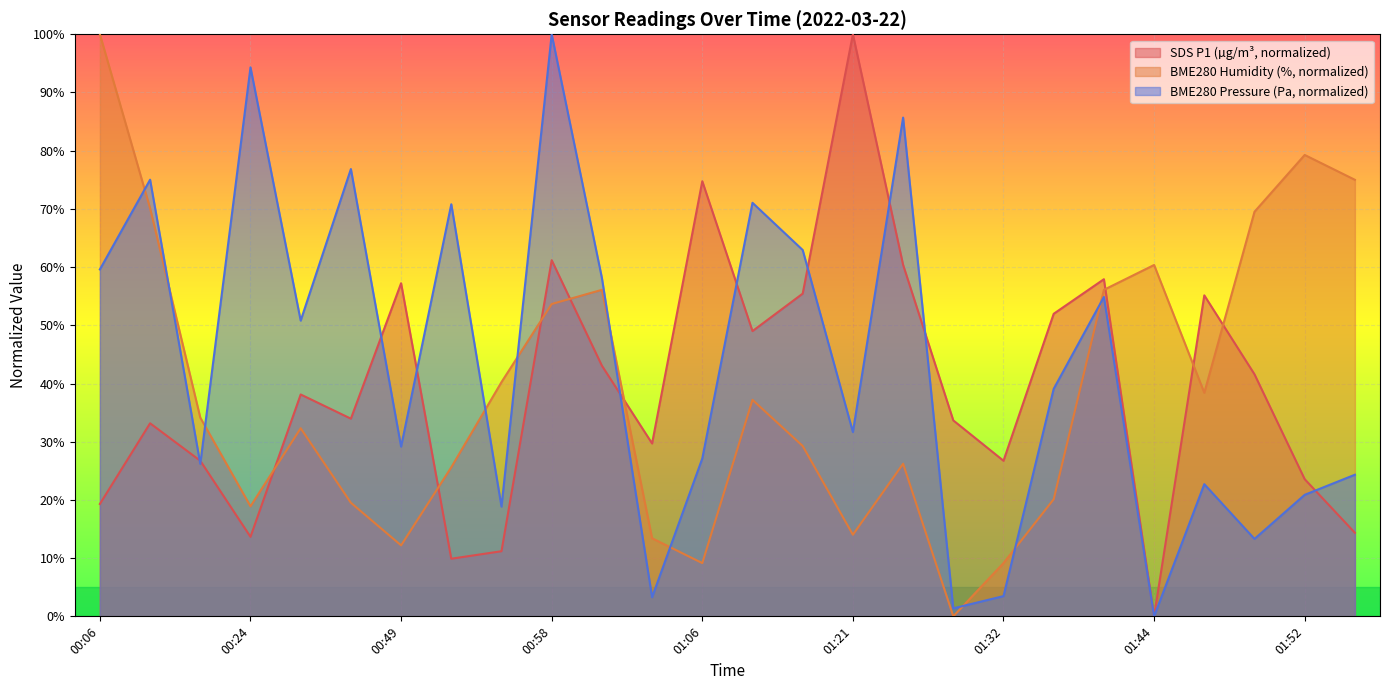

At which category does the chart reach its peak across all series?

01:21